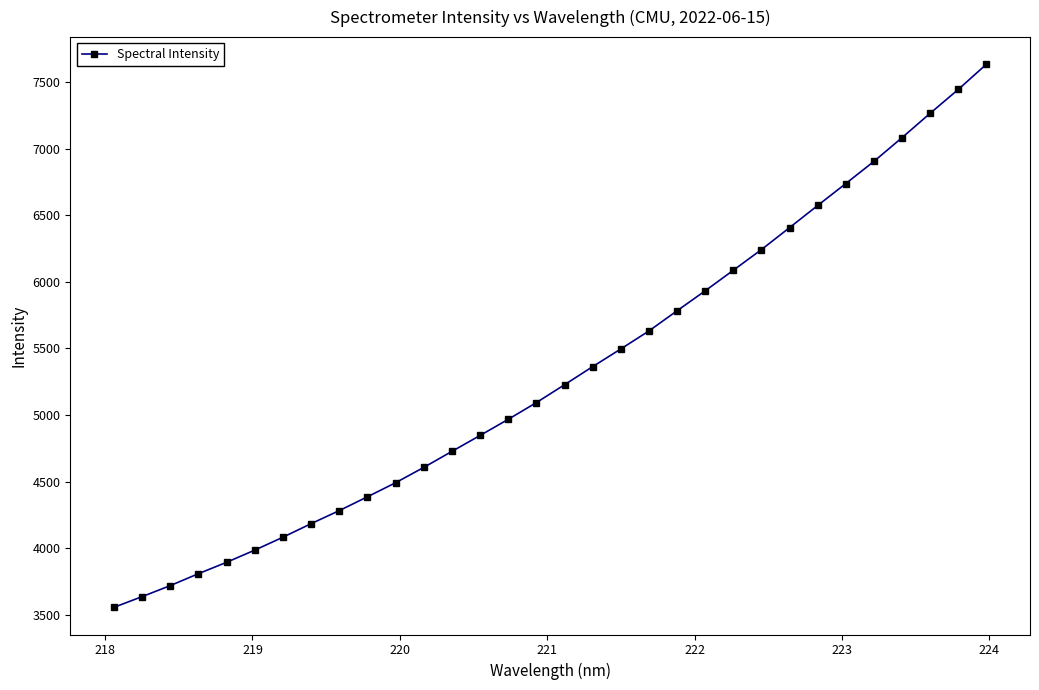

Is this an area chart (filled region under the line)?

No